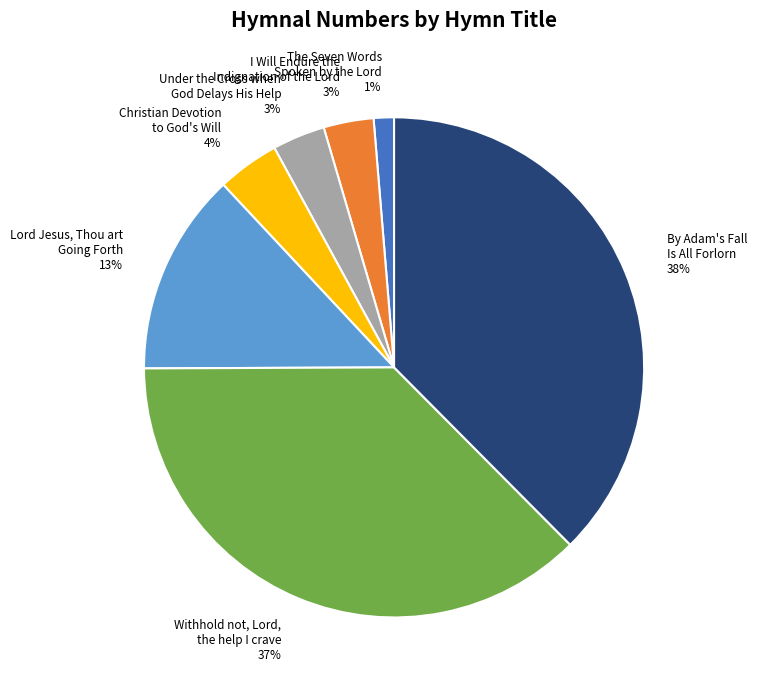

Do I Will Endure the Indignation of the Lord and By Adam's Fall Is All Forlorn together represent more than half of the pie?

No